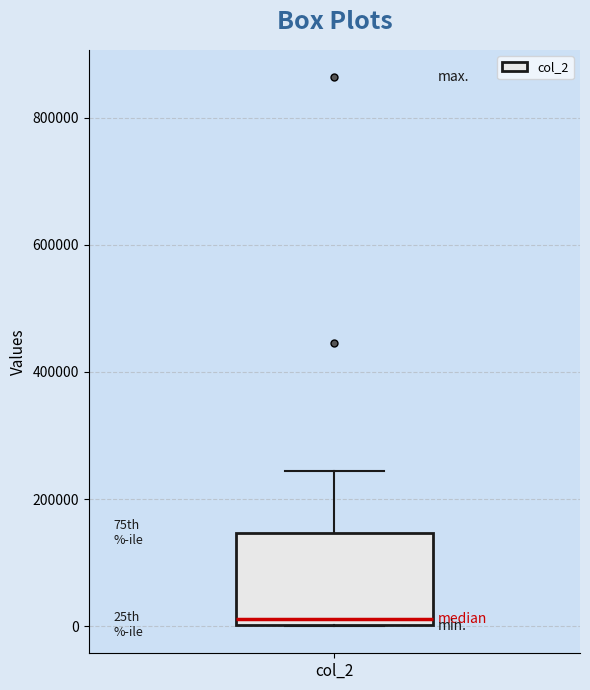

Read this box plot against the y-axis: the position of the median line, the range covered by the box, and the ends of both whiskers. The values are not printed on the chart, so give them approximately, as read against the axis.

median 20000, box 0 to 140000, whiskers 0 to 240000